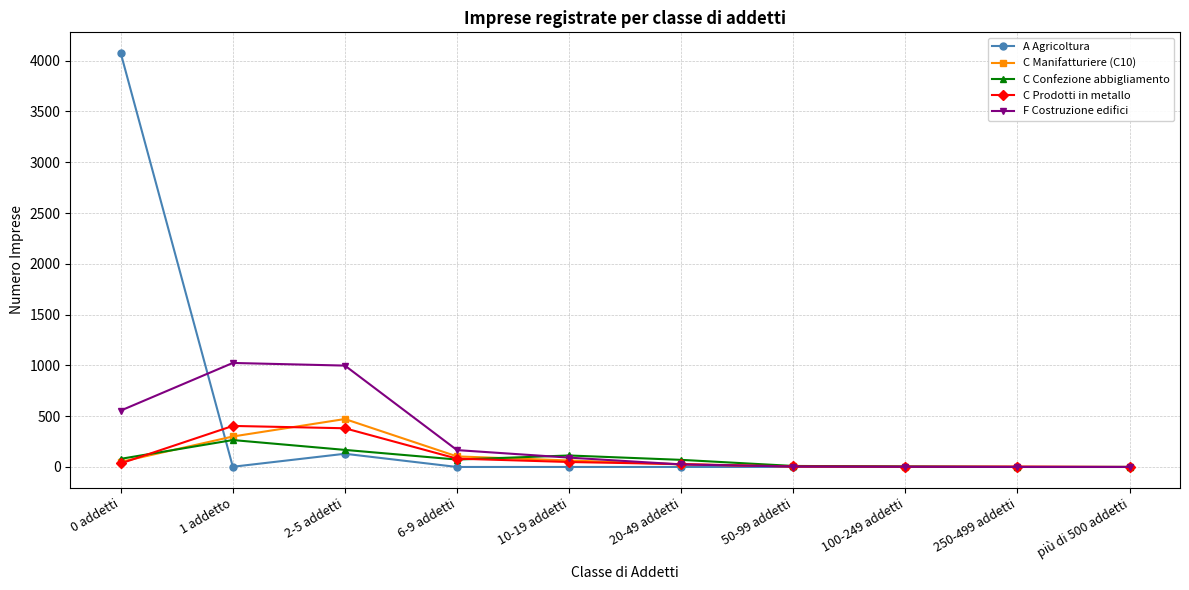

Rank the series by their maximum value, from lowest to highest.

C Confezione abbigliamento, C Prodotti in metallo, C Manifatturiere (C10), F Costruzione edifici, A Agricoltura